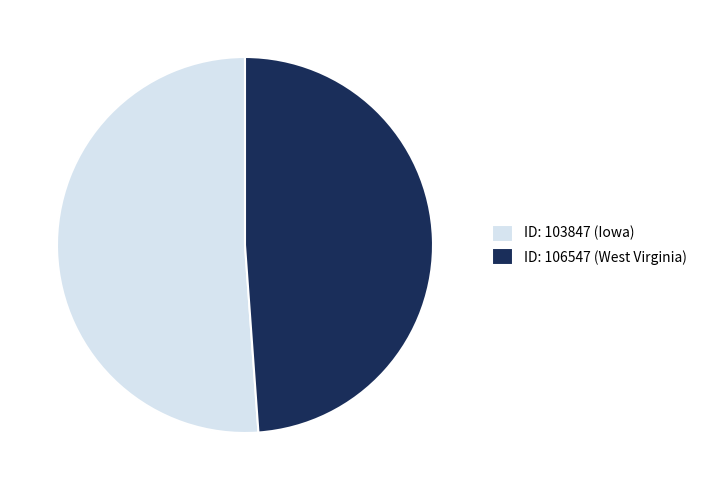

Rank the categories by value from highest to lowest.

ID: 103847 (Iowa), ID: 106547 (West Virginia)